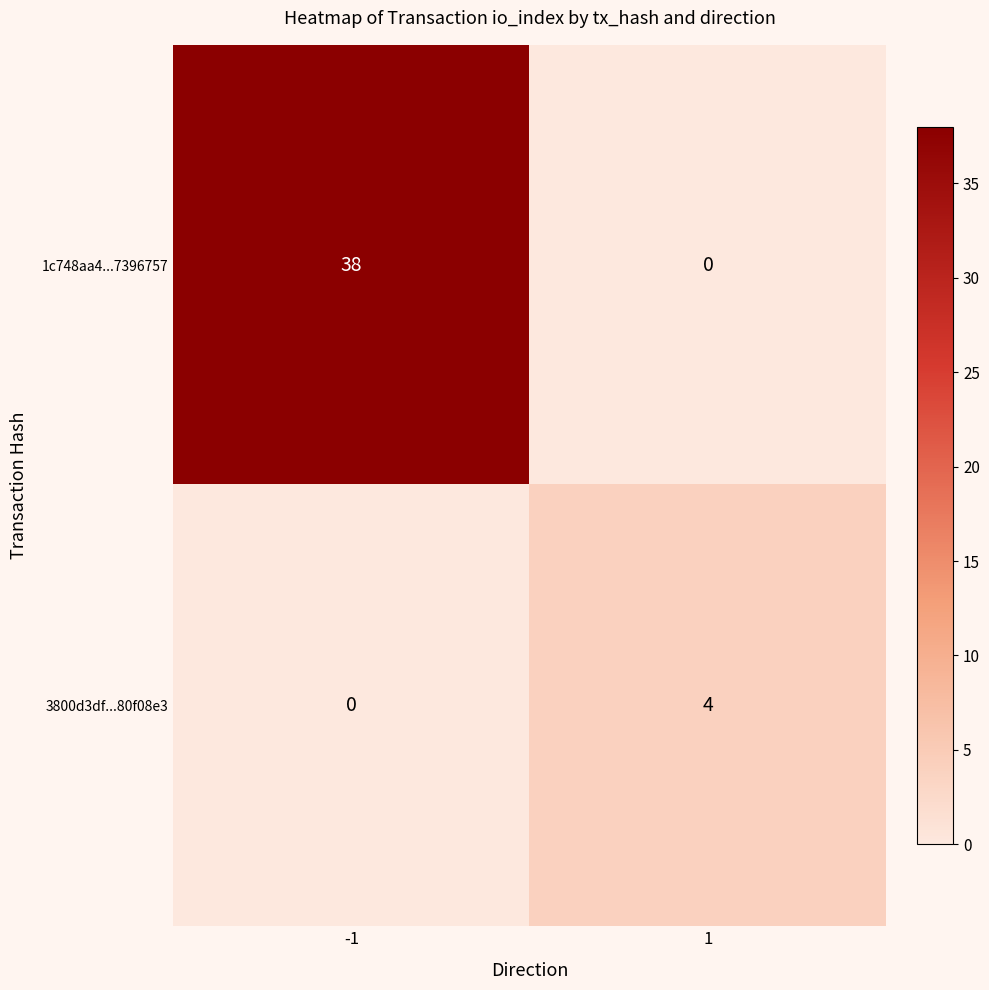

True or false: 3800d3df...80f08e3 has a value of 0 at -1.

True